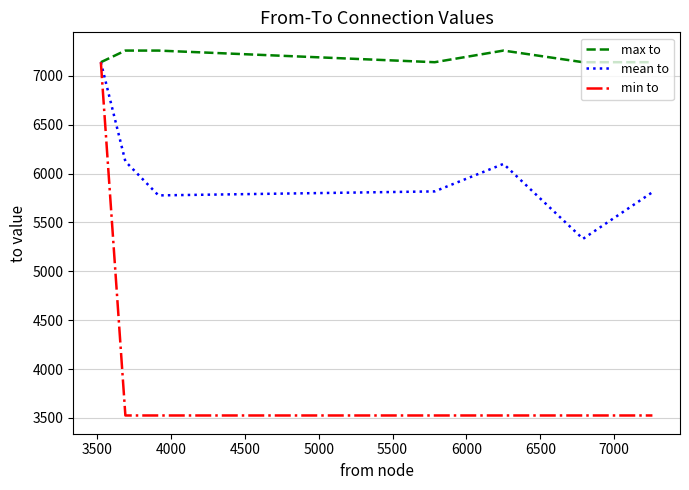

What is the difference between the maximum and minimum values in the mean to series?

1807.5